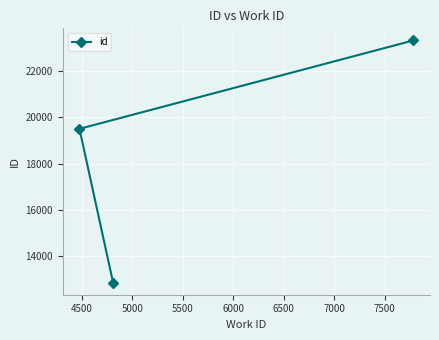

What is the sum of all values?

55698